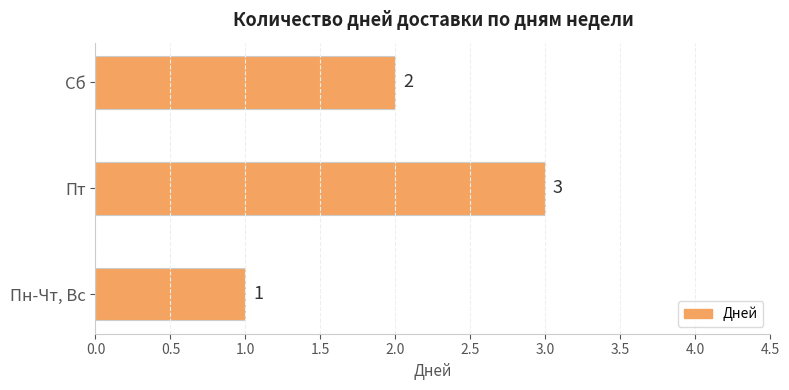

Reading bottom to top, transcribe all the data shown in this chart.

Пн-Чт, Вс=1	Пт=3	Сб=2